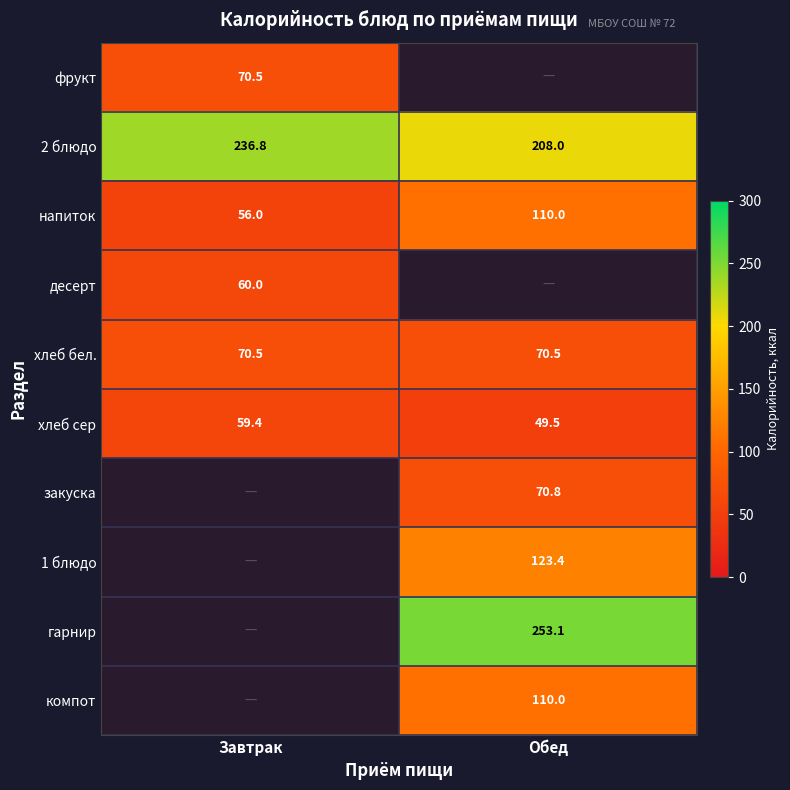

List the labels in order of 2 блюдо value, smallest first.

Обед, Завтрак